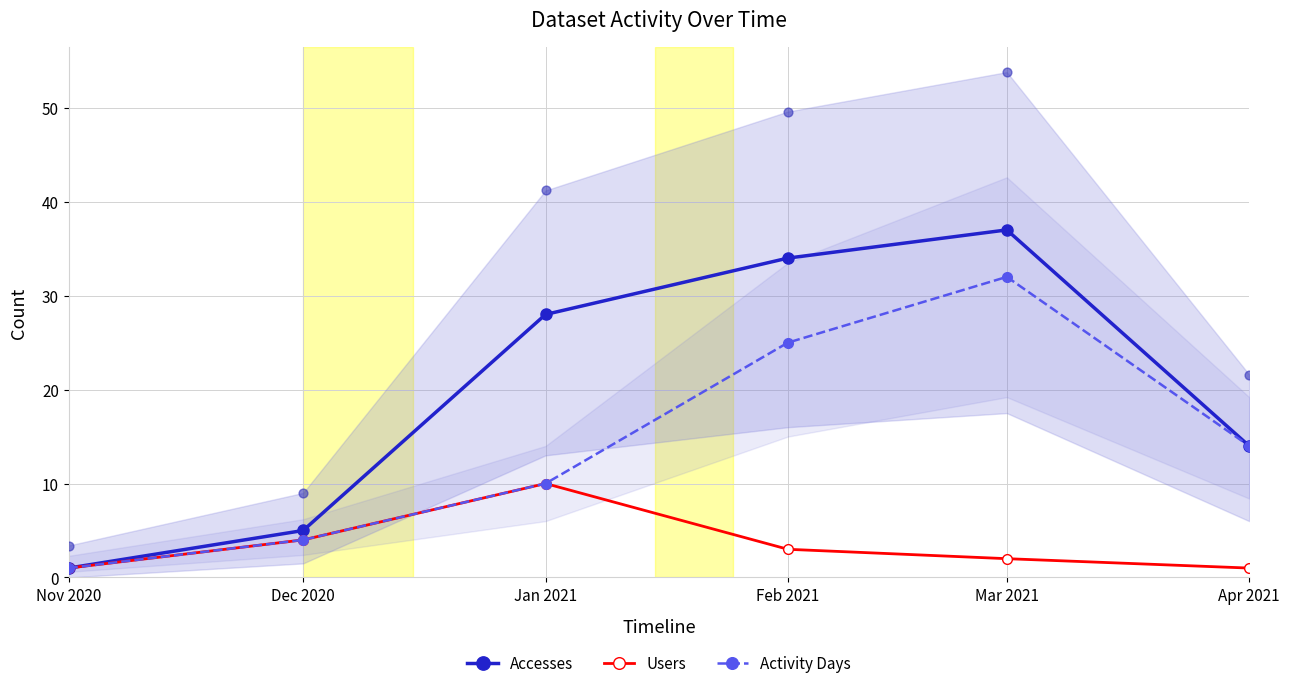

At how many categories does at least one series exceed 1?

5